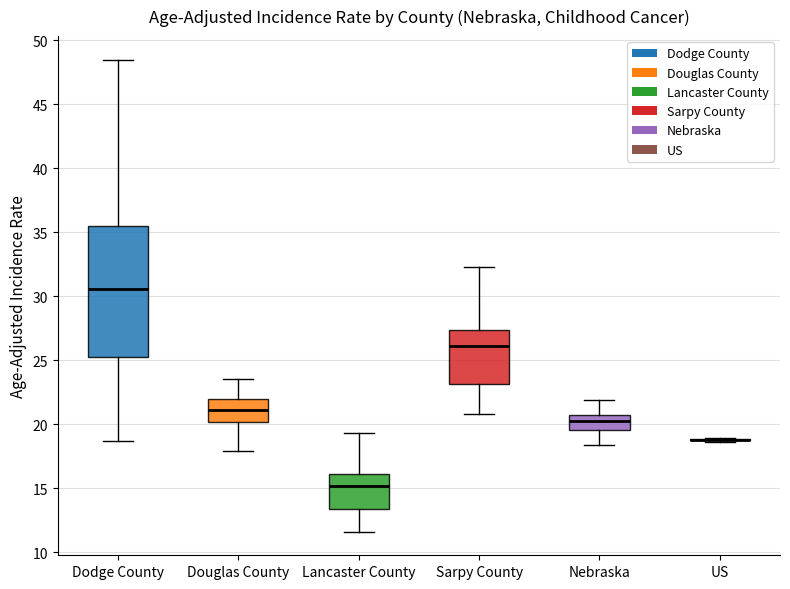

Which box is the tallest, from its lower edge to its upper edge?

Dodge County